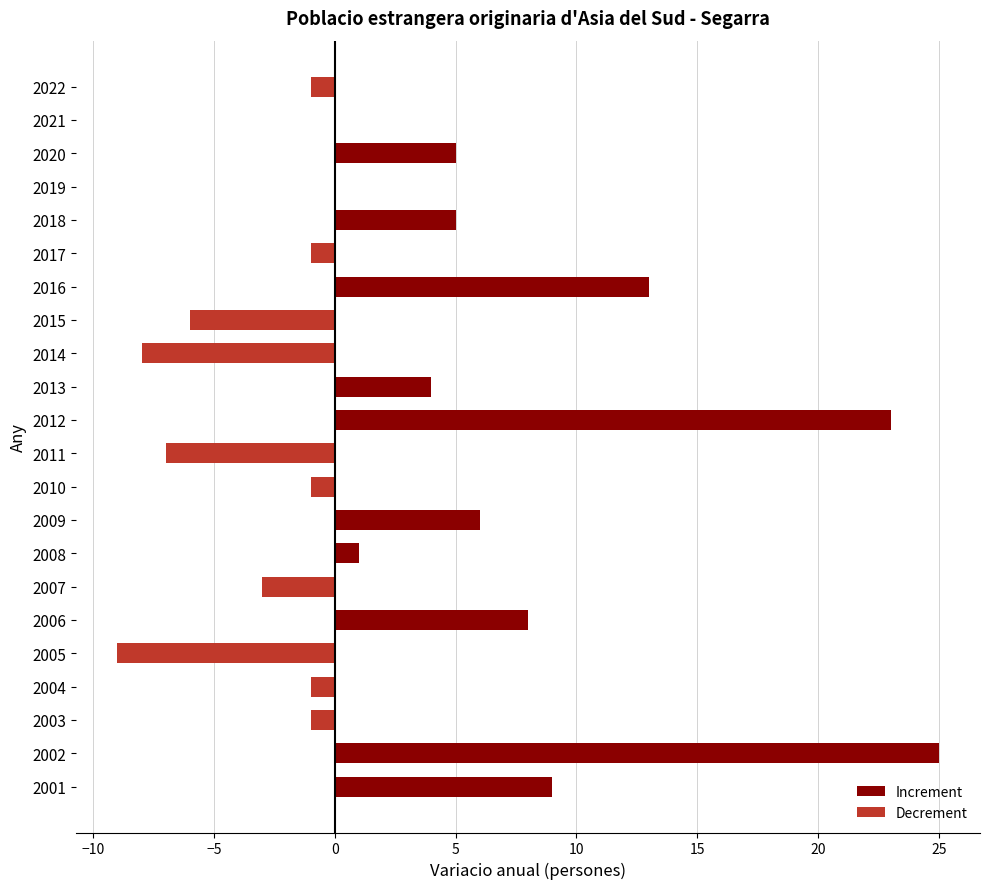

How many groups of bars are there?

22